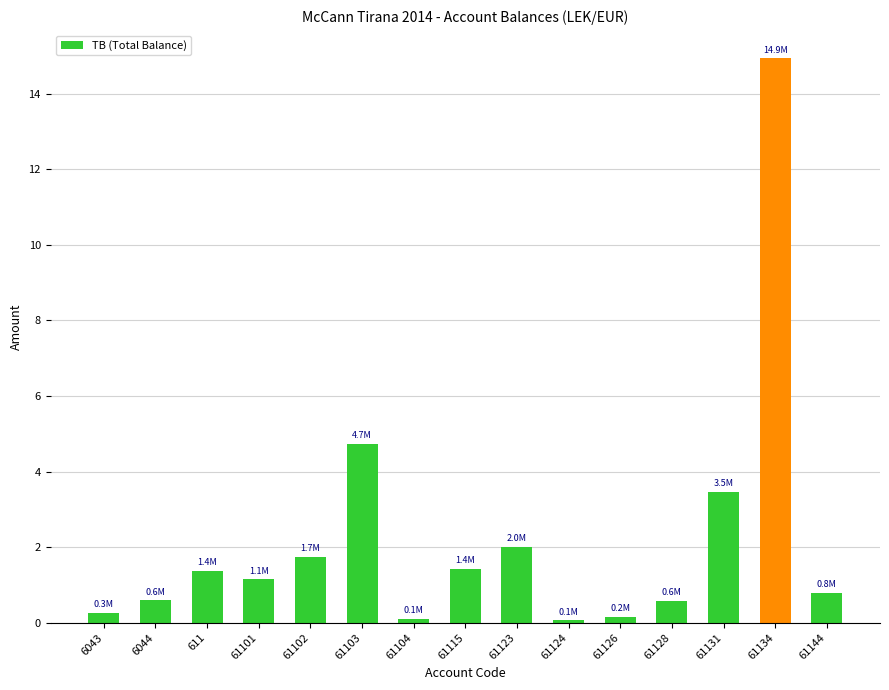

What is the difference between the second highest and minimum values?

4.7